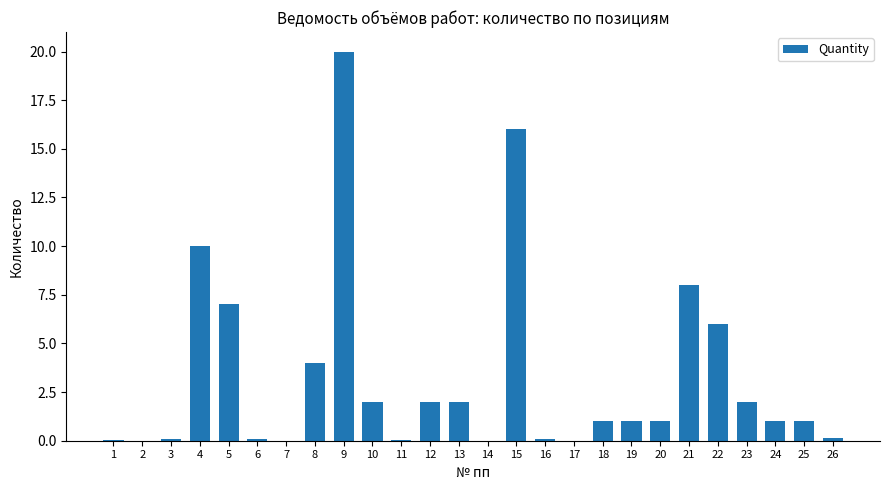

What is the sum of the values at 19 and 8?

5.0